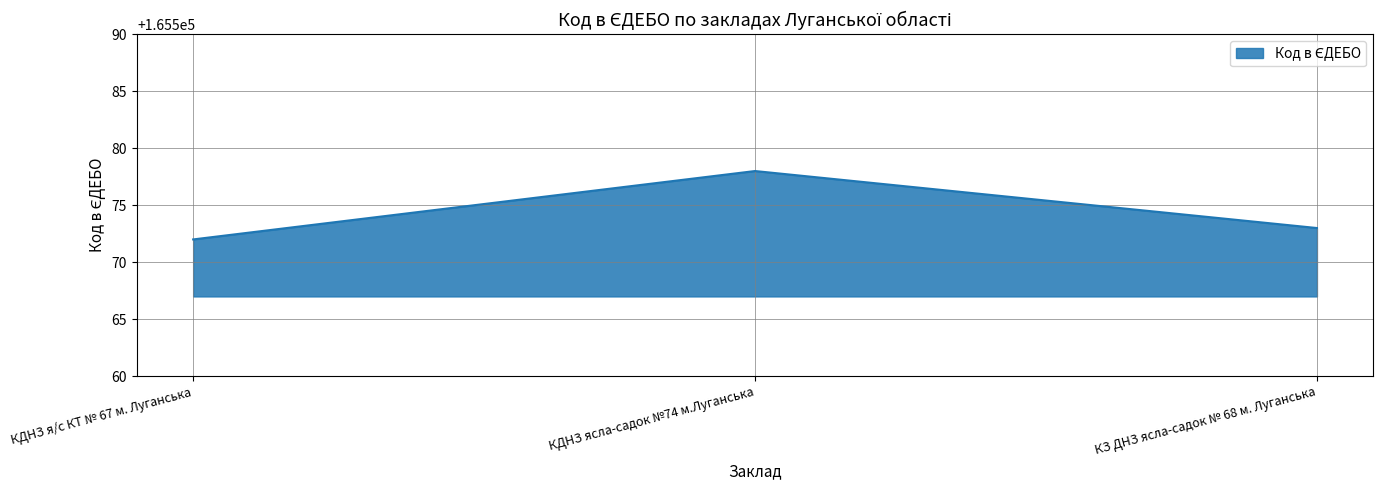

Where is the data nearest to the value 165575?

КЗ ДНЗ ясла-садок № 68 м. Луганська